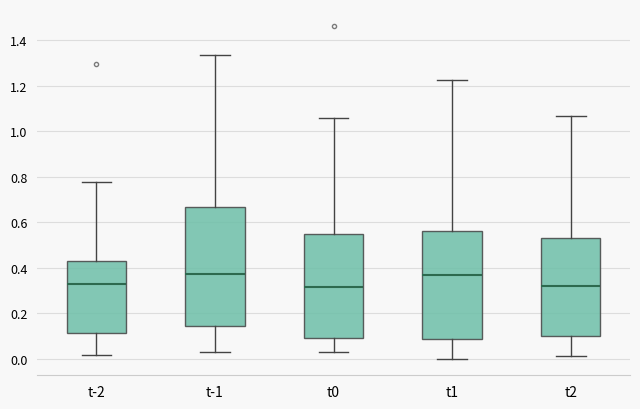

Comparing the boxes themselves (not the whiskers), which one is the tallest?

t-1